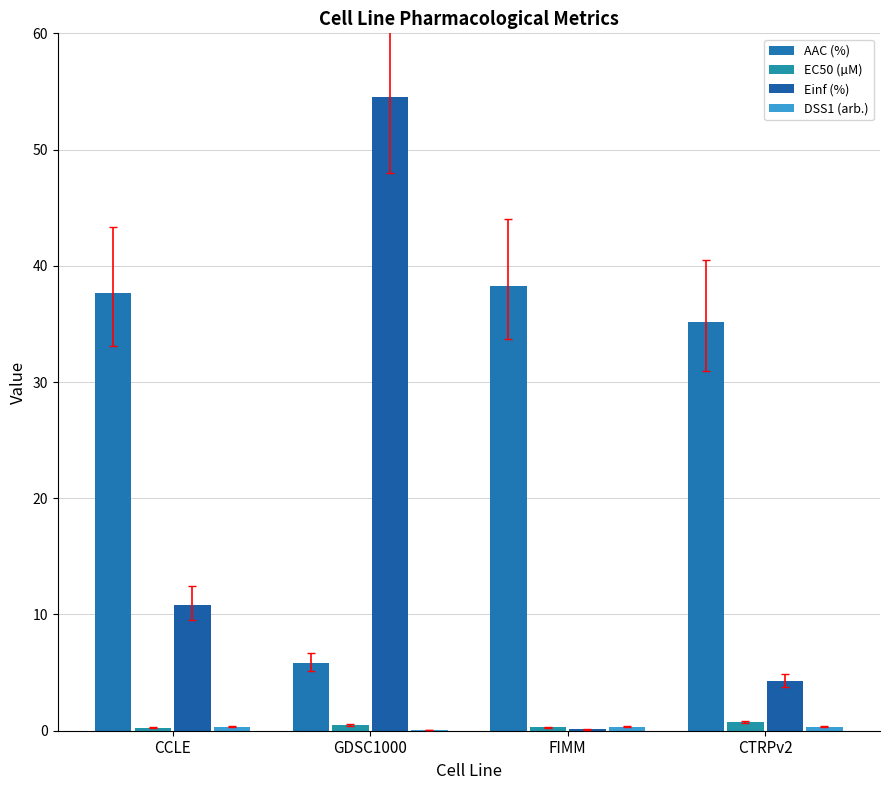

How many series are shown in this chart?

4